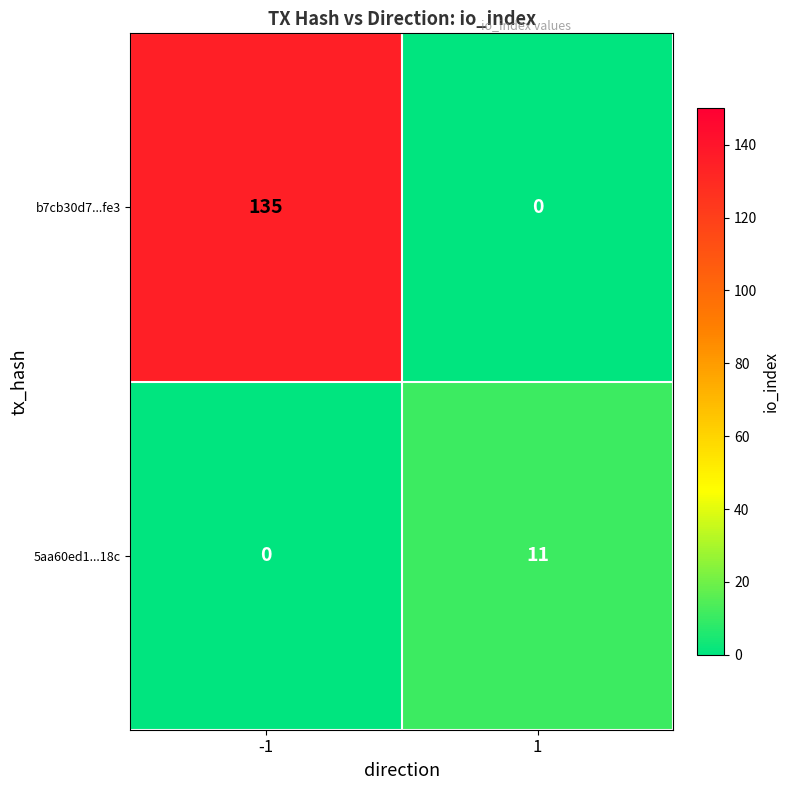

Reading left to right, list all the values displayed in this chart.

b7cb30d7...fe3: 135	0
5aa60ed1...18c: 0	11